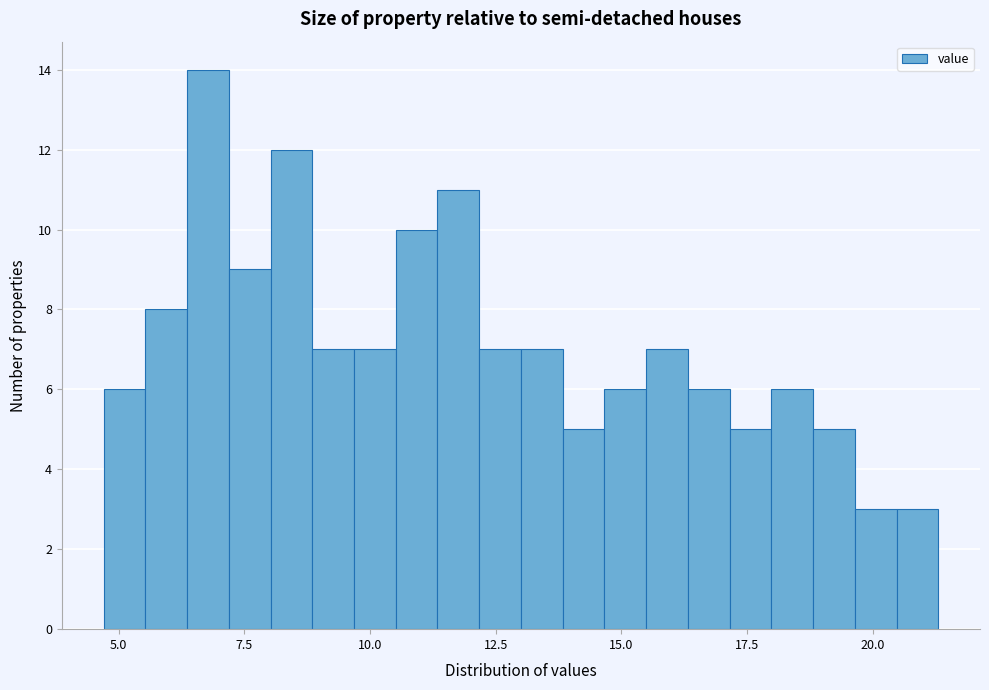

Around what value on the x-axis is the tallest bar? Give the approximate position of its centre, as read against the axis.

7.0